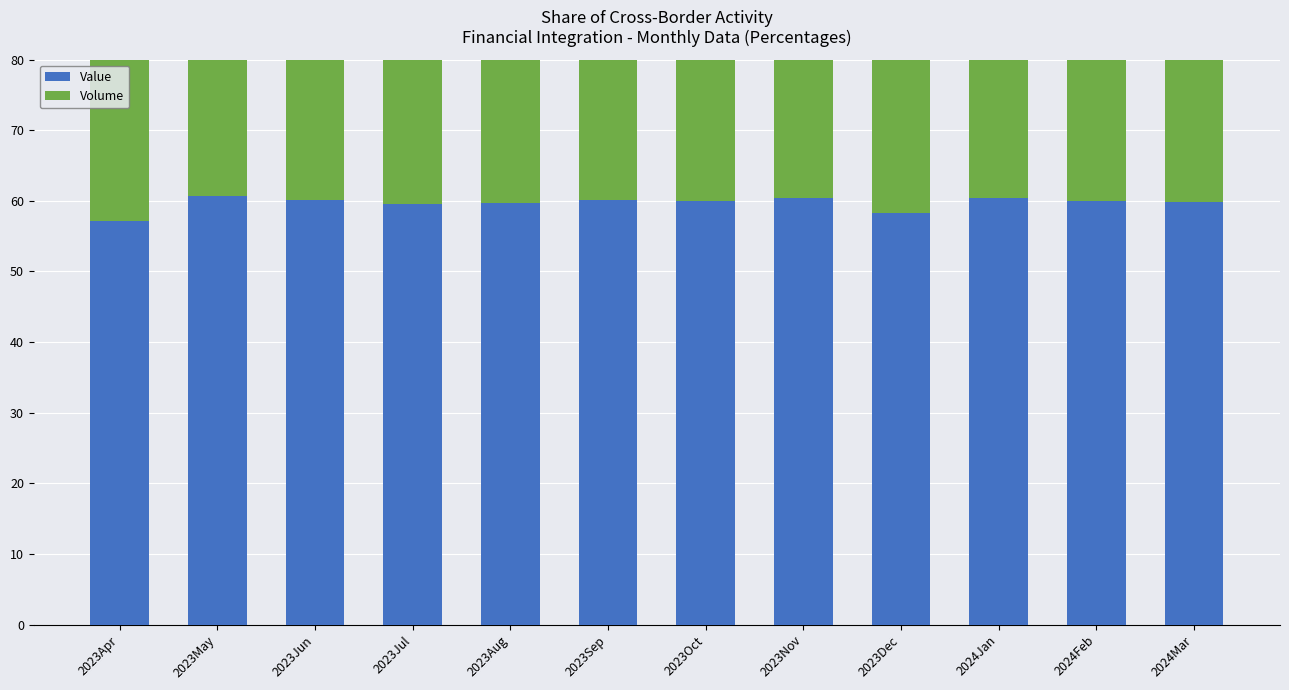

What is the total value across all series at 2023Sep?

112.5